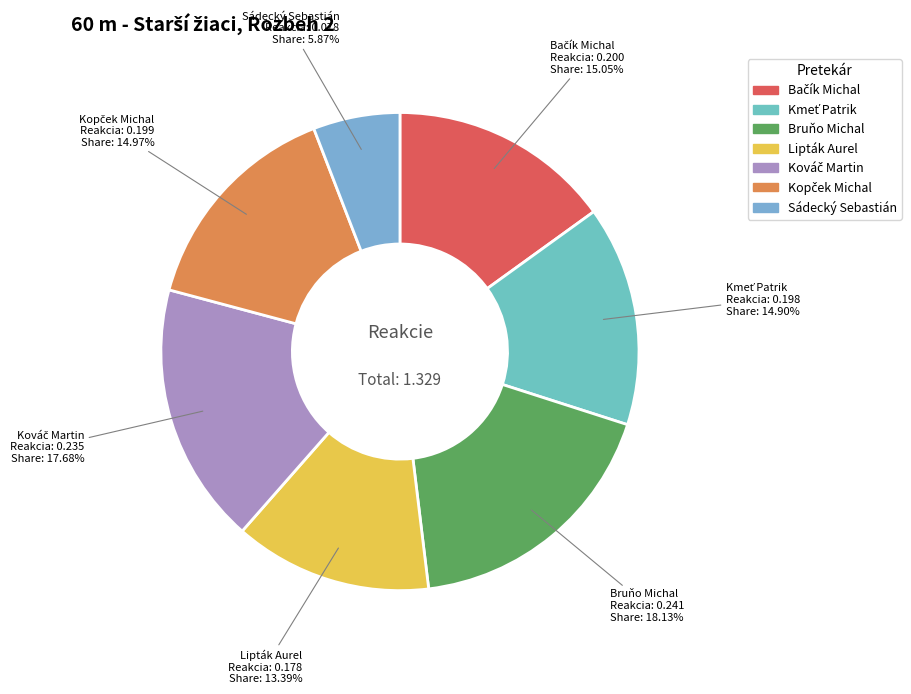

Does any single category account for the majority?

No